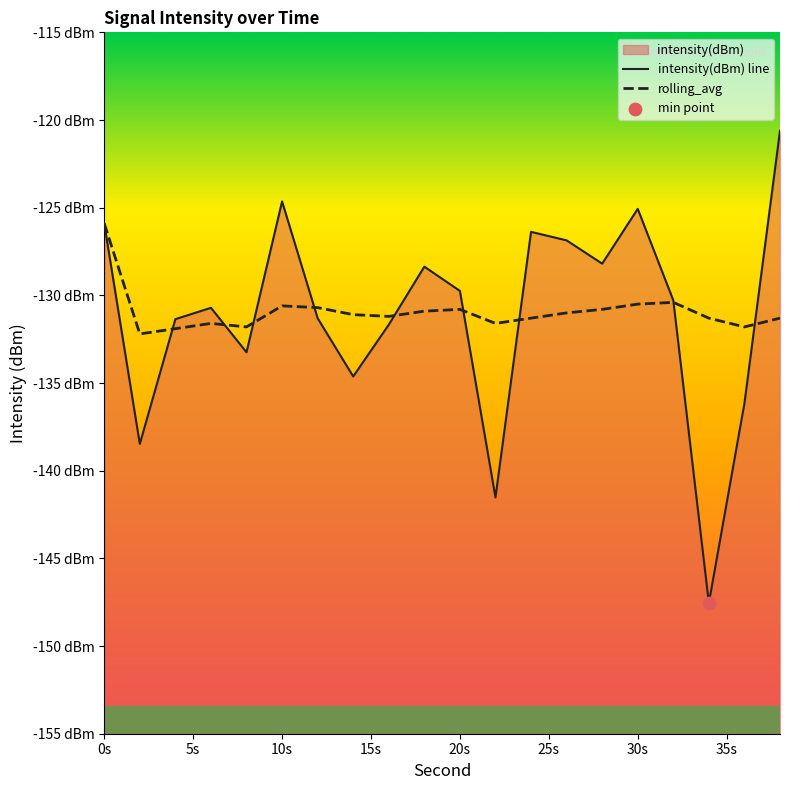

Which series has the largest Y range (max minus min)?

intensity(dBm) line